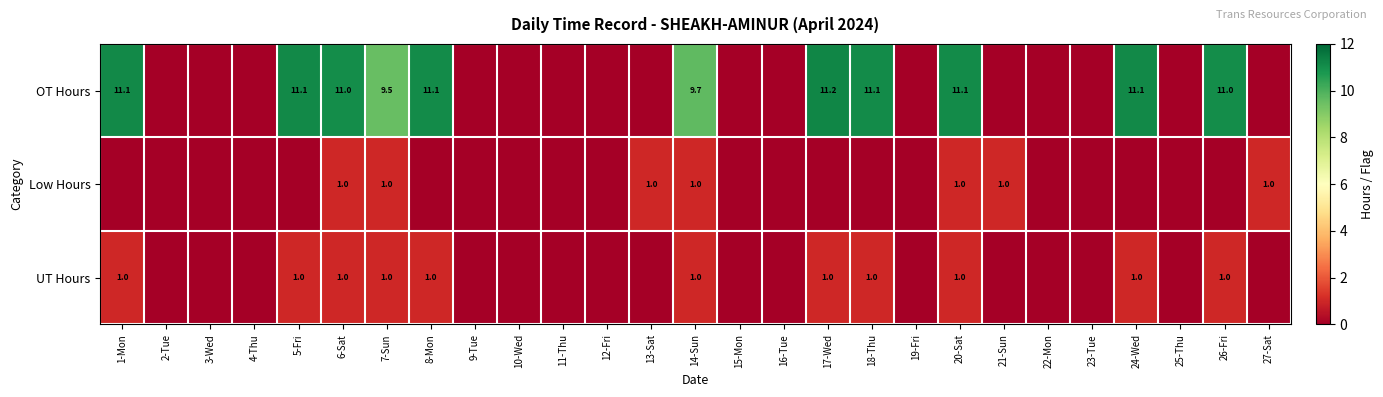

What is the difference between the highest and lowest values at 6-Sat?

10.0